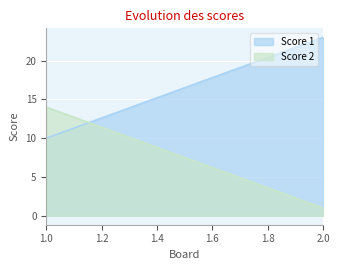

Rank the categories by Score 1 value from lowest to highest.

1.0, 2.0